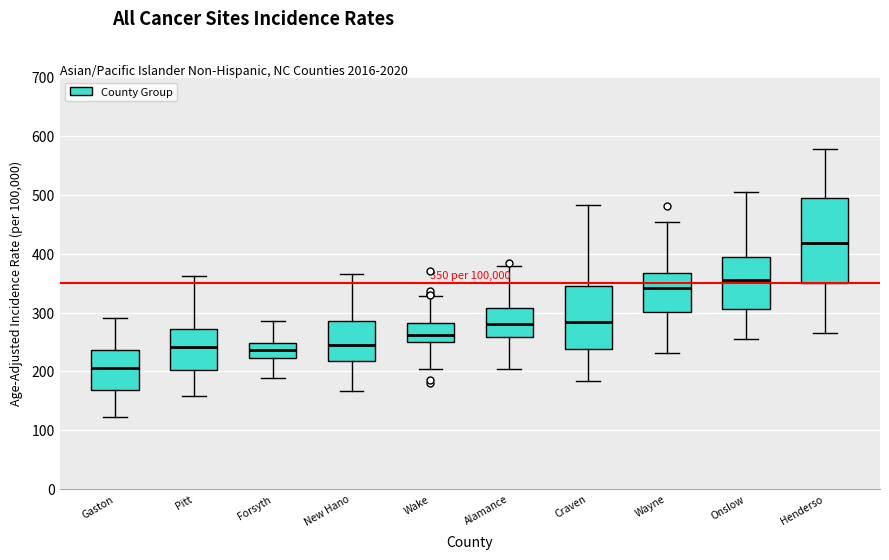

Which box is the tallest, from its lower edge to its upper edge?

Henderso